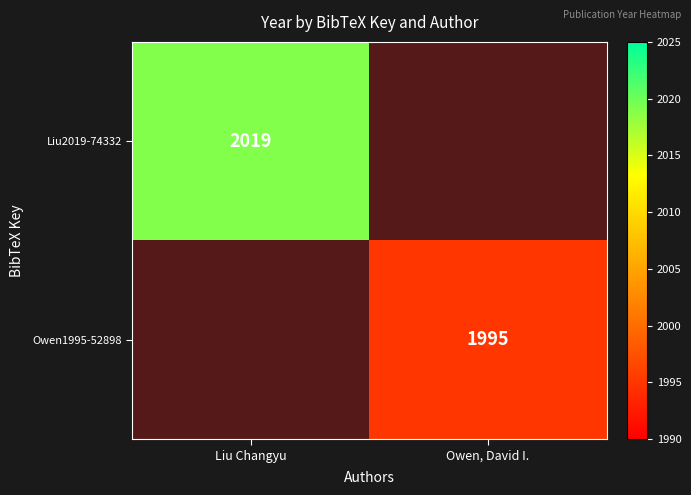

How many categories are shown in the chart?

2